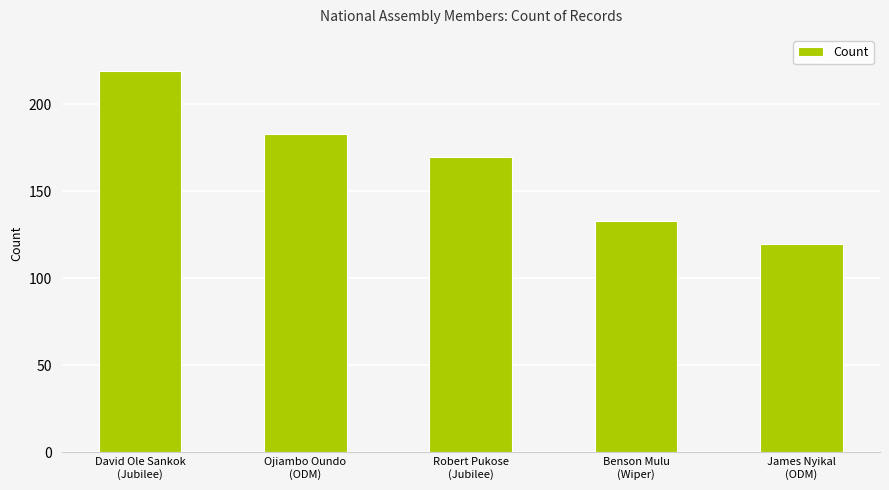

What is the label of the 2nd bar from the right?

Benson Mulu
(Wiper)